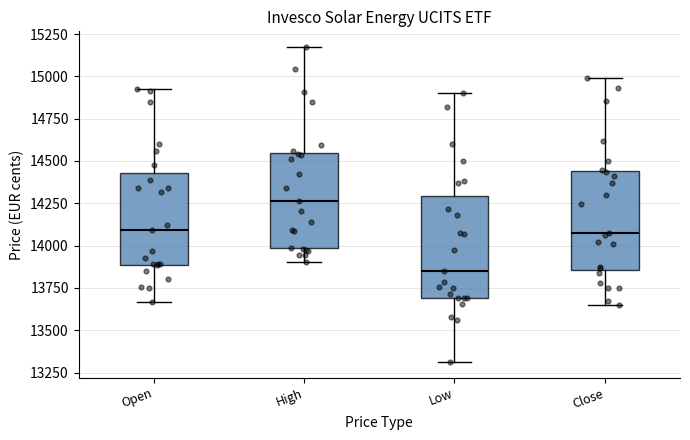

Reading left to right, transcribe this box plot: for each box, give where its median line is, the range the box spans, and where its two whiskers end, as read against the y-axis. The values are not printed on the chart, so give them approximately, as read against the axis.

Open: median 14100, box 13900 to 14450, whiskers 13650 to 14900
High: median 14250, box 14000 to 14550, whiskers 13900 to 15150
Low: median 13850, box 13700 to 14300, whiskers 13300 to 14900
Close: median 14050, box 13850 to 14450, whiskers 13650 to 15000